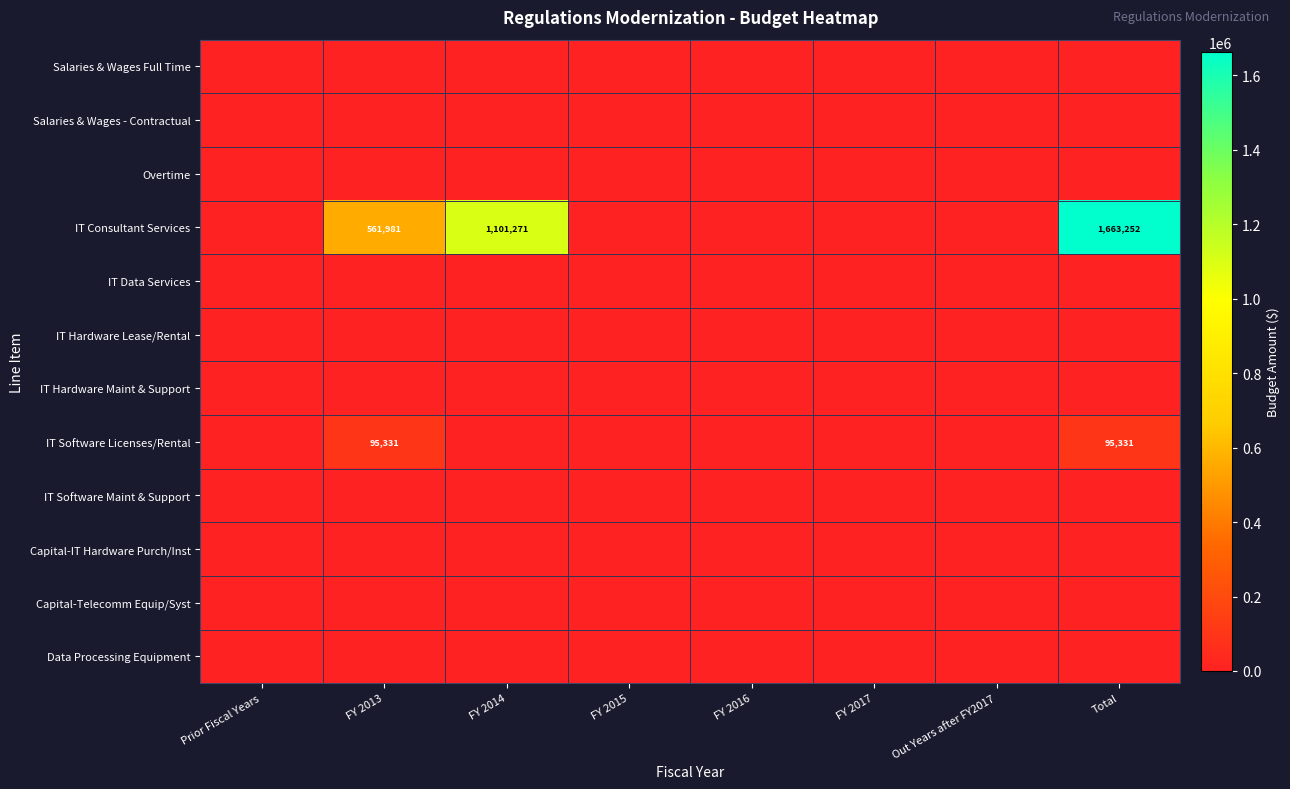

Is the value of Capital-Telecomm Equip/Syst at FY 2016 greater than the value of IT Hardware Lease/Rental at Out Years after FY2017?

No